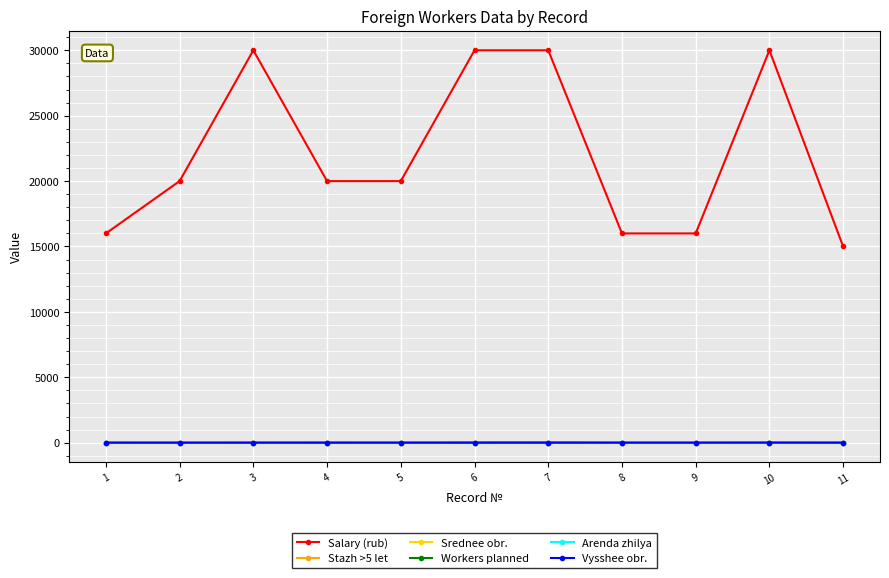

The value of Salary (rub) at 11 is 15000. True or false?

True